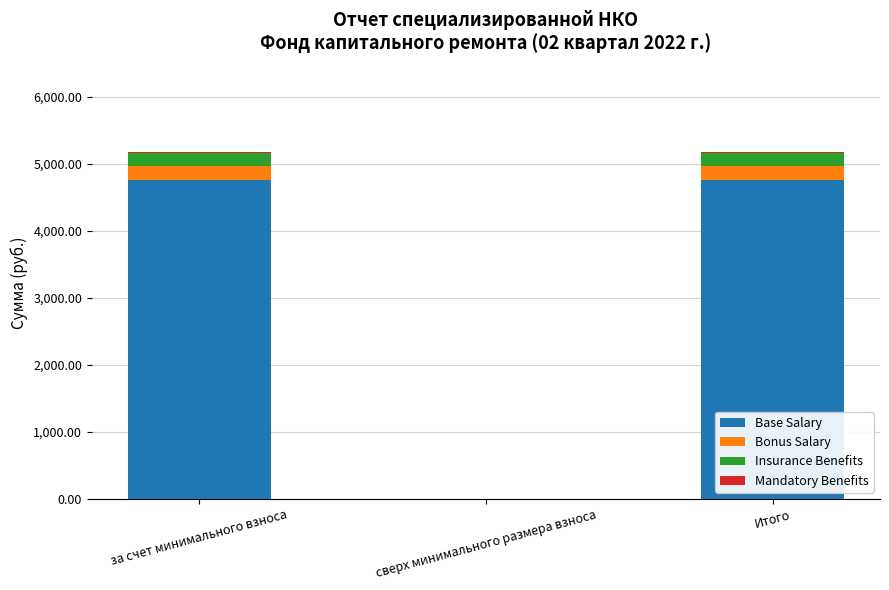

The Base Salary series shows 7913.5 at за счет минимального взноса. True or false?

False